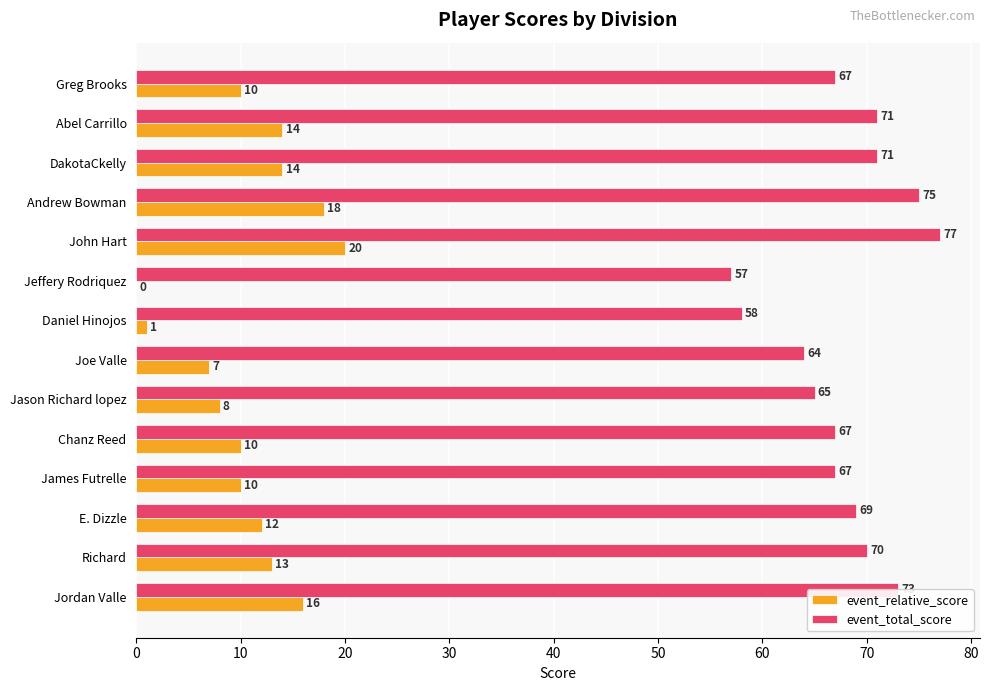

Which series has the largest total across all categories?

event_total_score